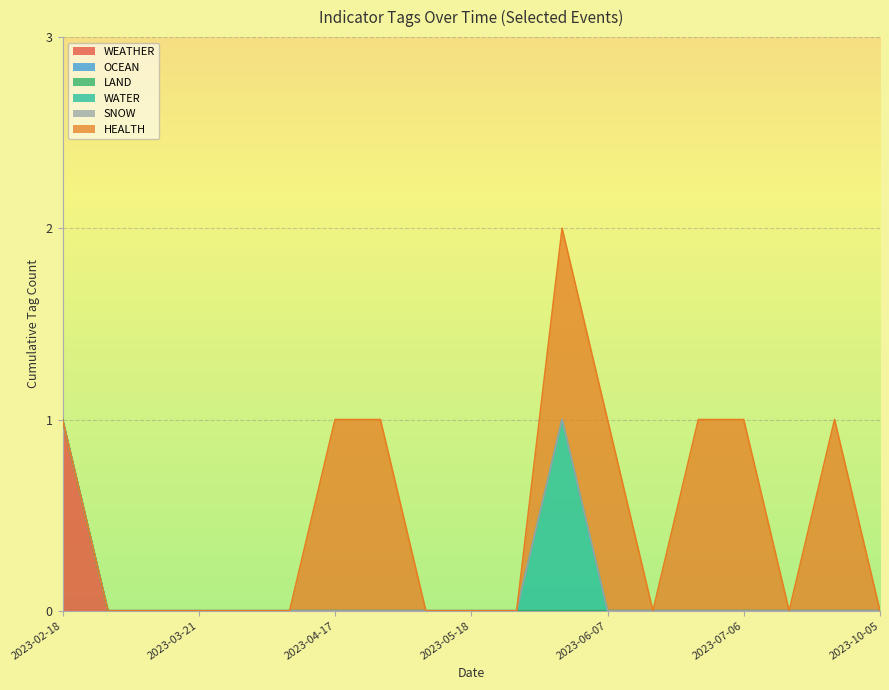

What is the maximum value for WEATHER?

1